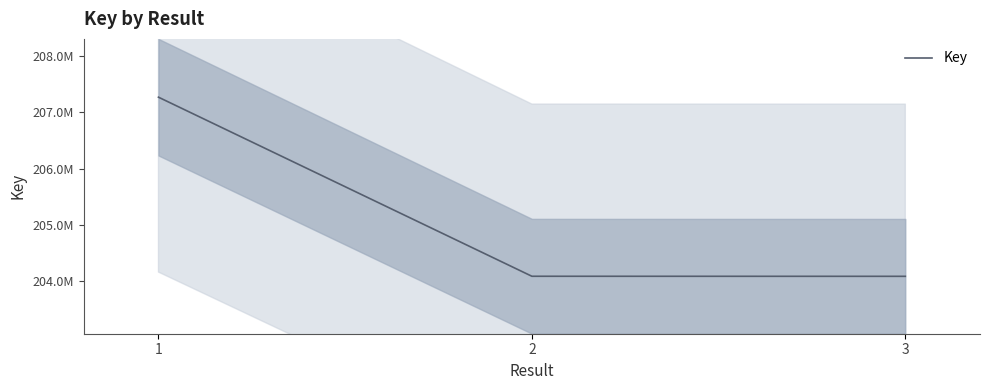

Is it true that the value at 2 is 60738807?

False